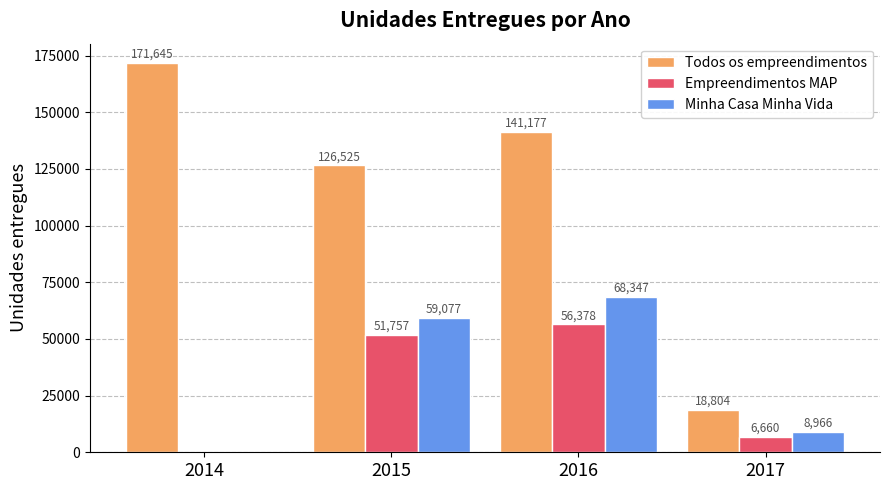

At which category is the sum across all series the highest?

2016